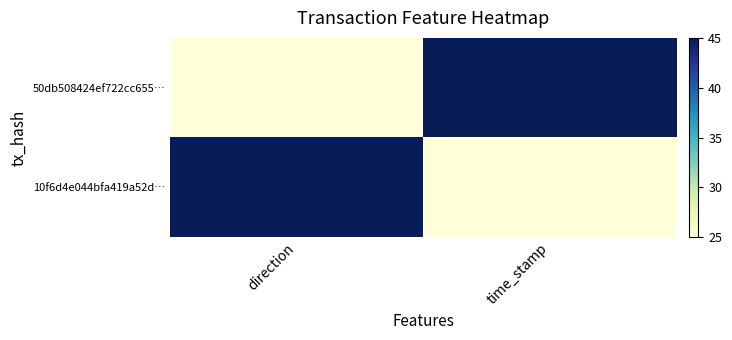

What is the difference between the highest and lowest values at direction?

20